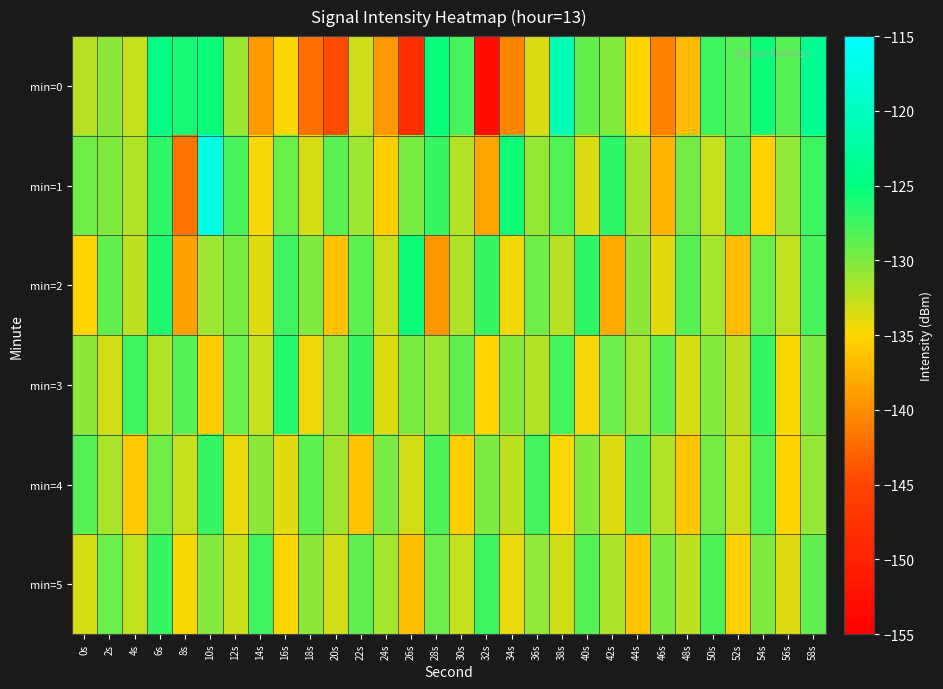

What is the difference between the highest and lowest values at 54s?

9.7